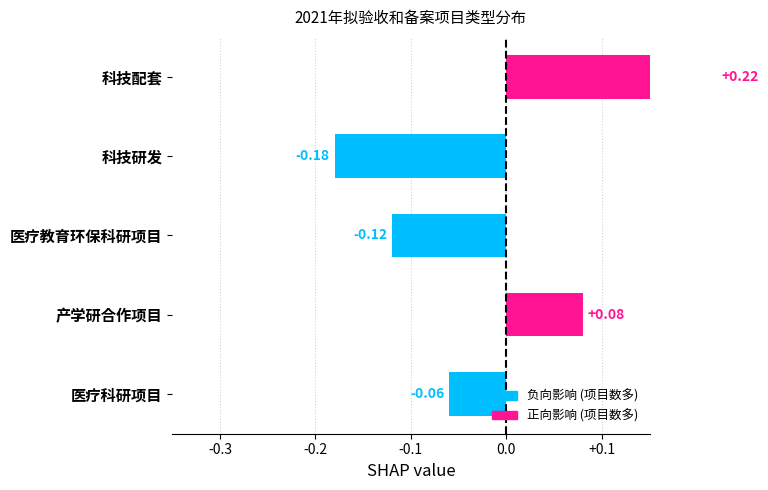

Does the chart contain stacked bars?

No